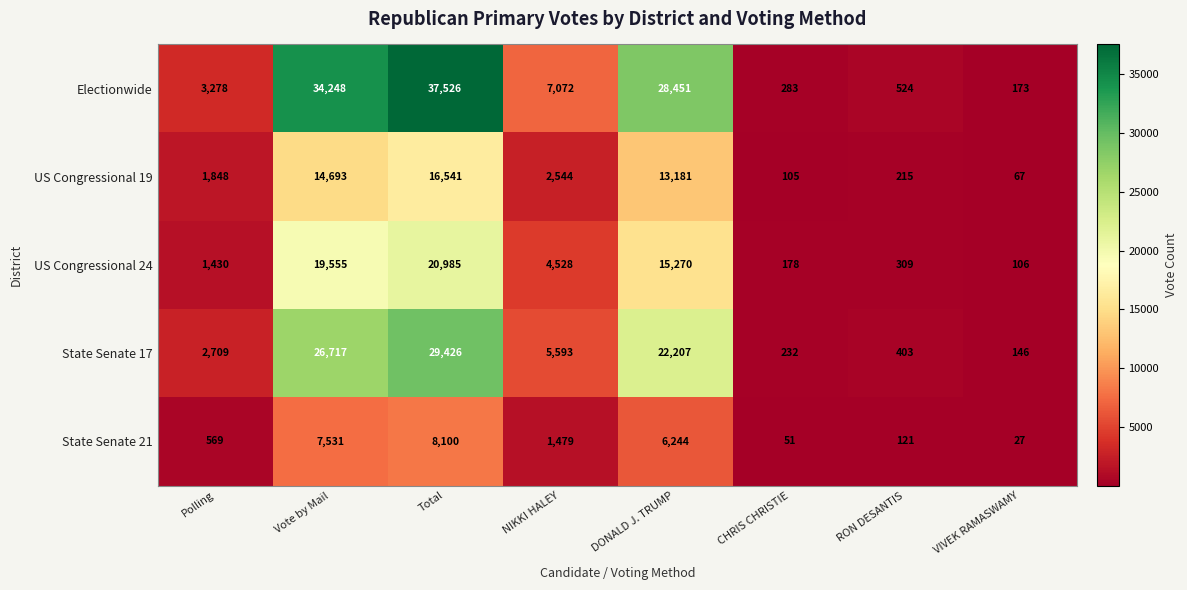

Is it true that US Congressional 19 equals 21331 at Vote by Mail?

False